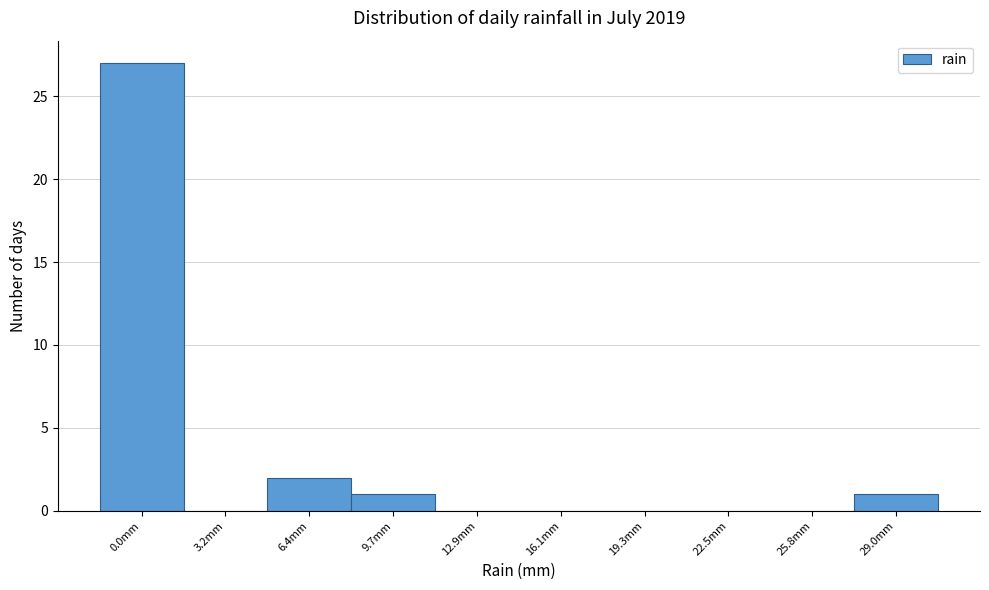

Reading left to right, transcribe all the data shown in this chart.

0.0mm=27	3.2mm=0	6.4mm=2	9.7mm=1	12.9mm=0	16.1mm=0	19.3mm=0	22.5mm=0	25.8mm=0	29.0mm=1